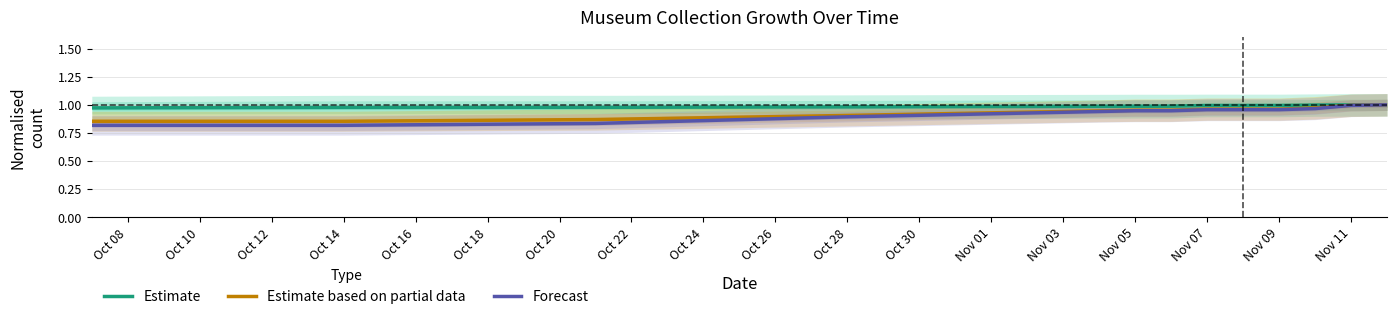

True or false: Estimate and Forecast intersect in this chart.

False